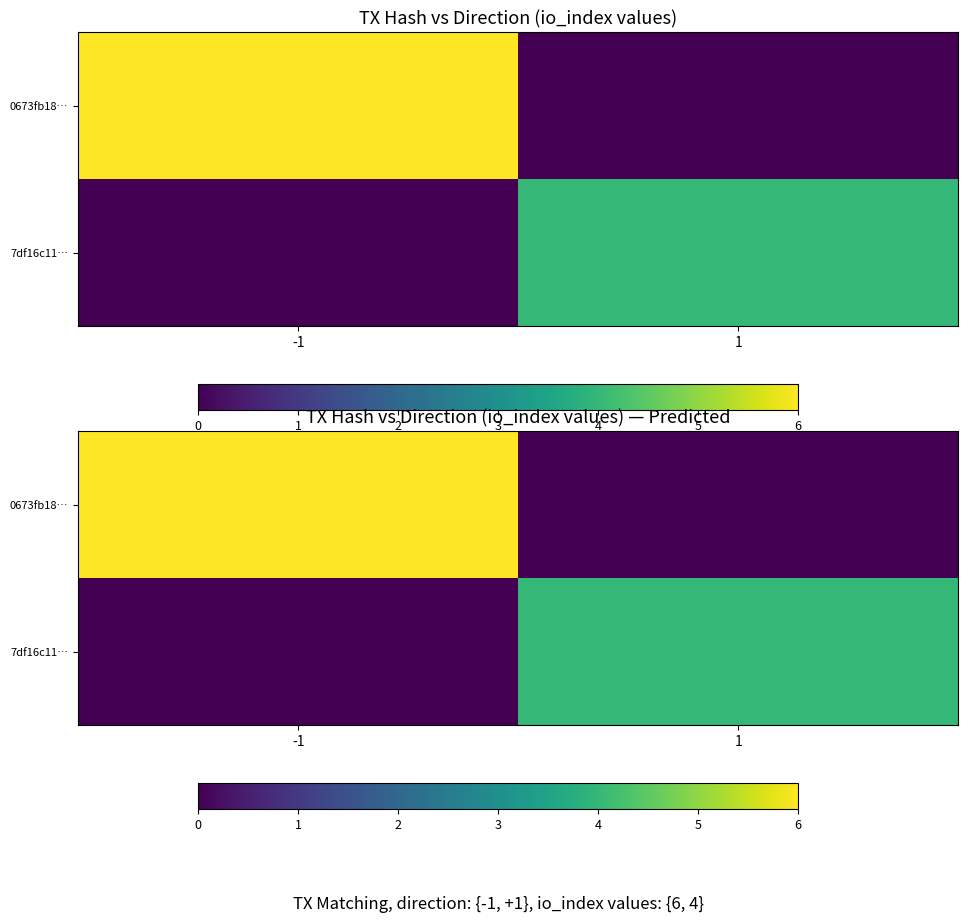

Is it true that 0673fb18… equals 1 at -1?

False